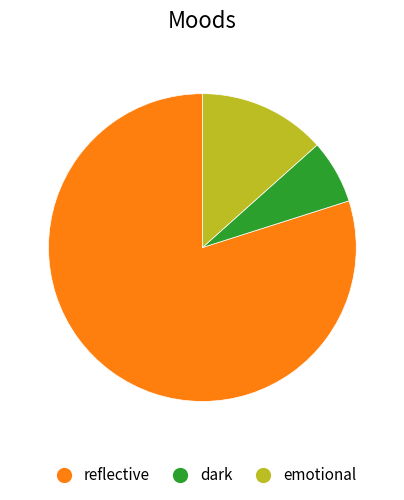

Which slice represents more than half of the pie?

reflective